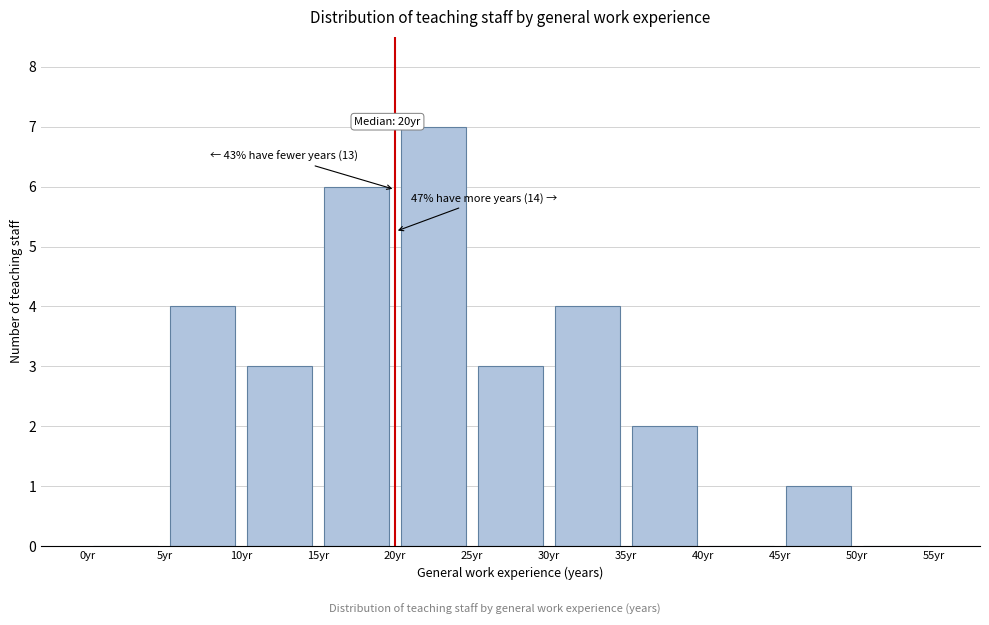

Over which range of the x-axis is the bar tallest?

20 to 25